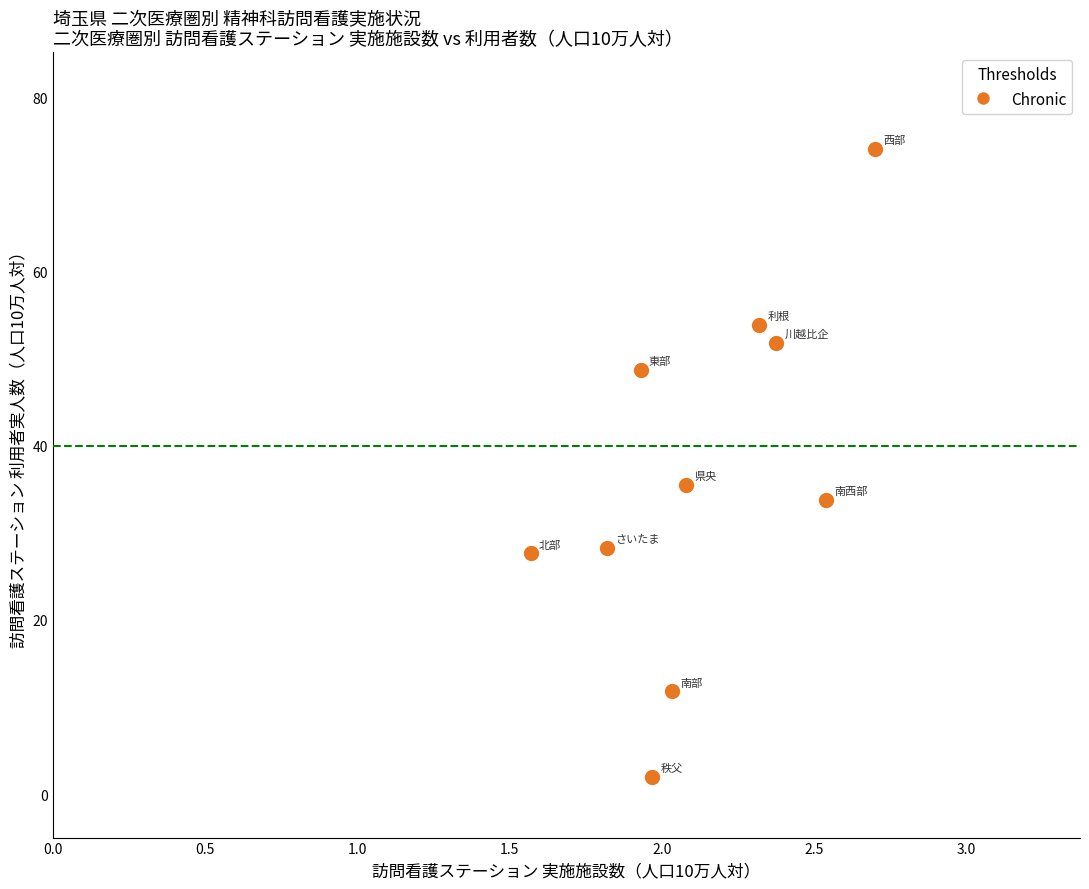

What Y value in the scatter plot is closest to 38?

35.5